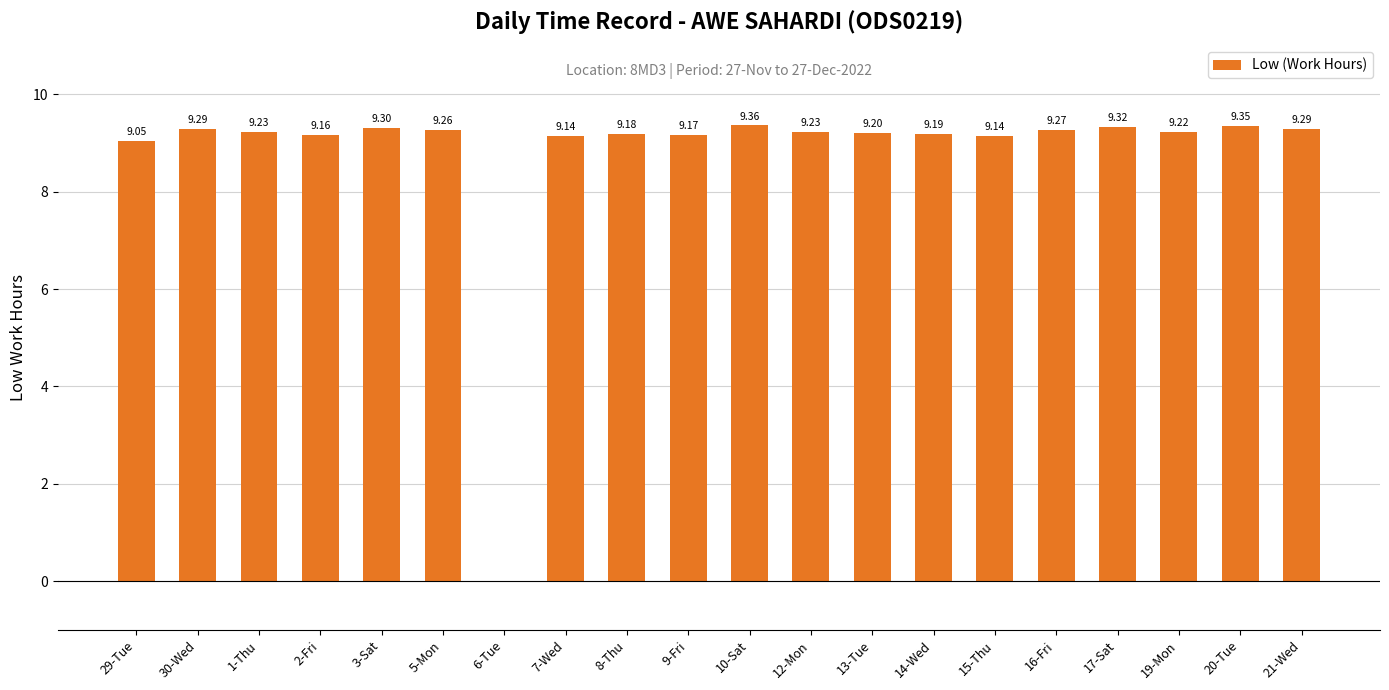

What is the ratio of the value at 5-Mon to the value at 15-Thu?

1.0